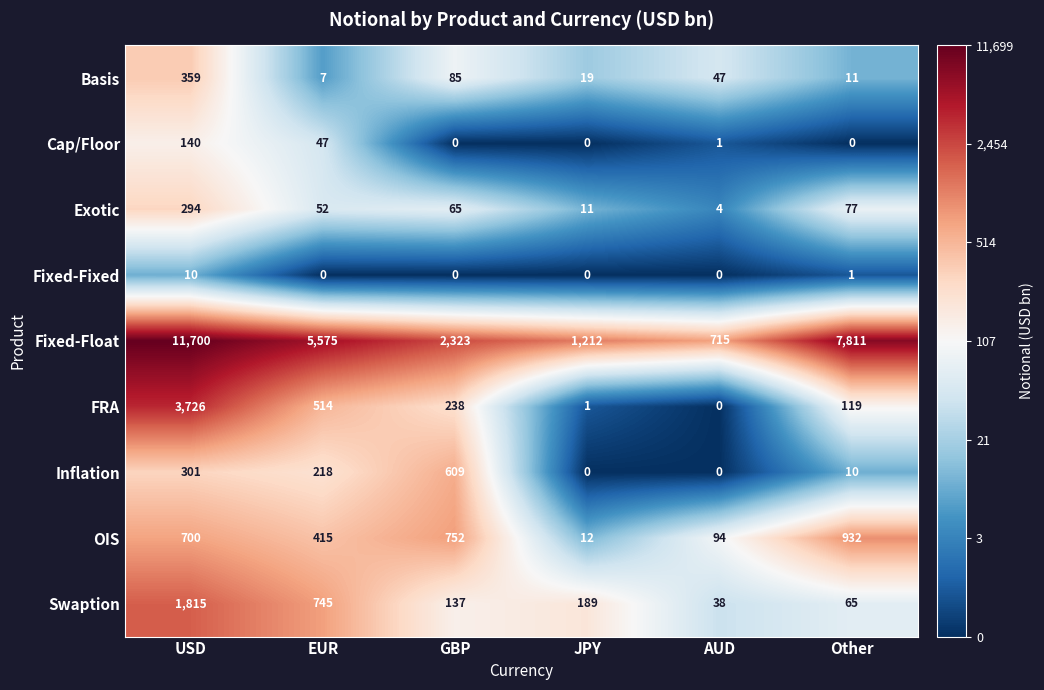

What is the sum of the Fixed-Float values at GBP and Other?

10134